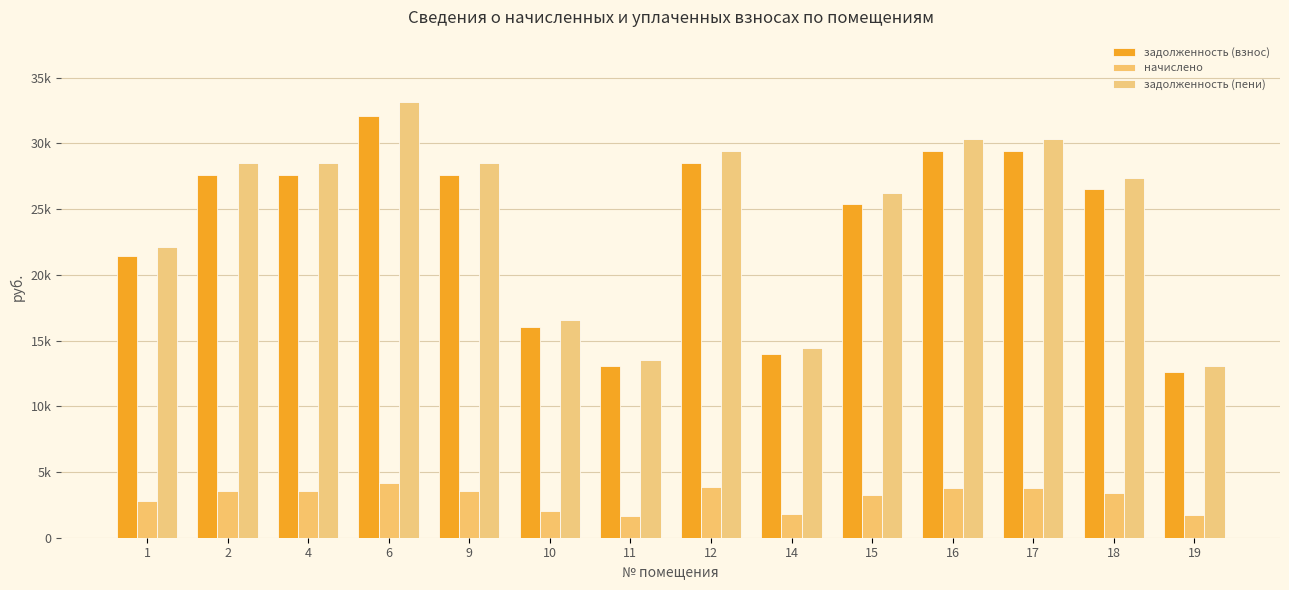

List the series in order of their peak value, highest first.

задолженность (пени), задолженность (взнос), начислено